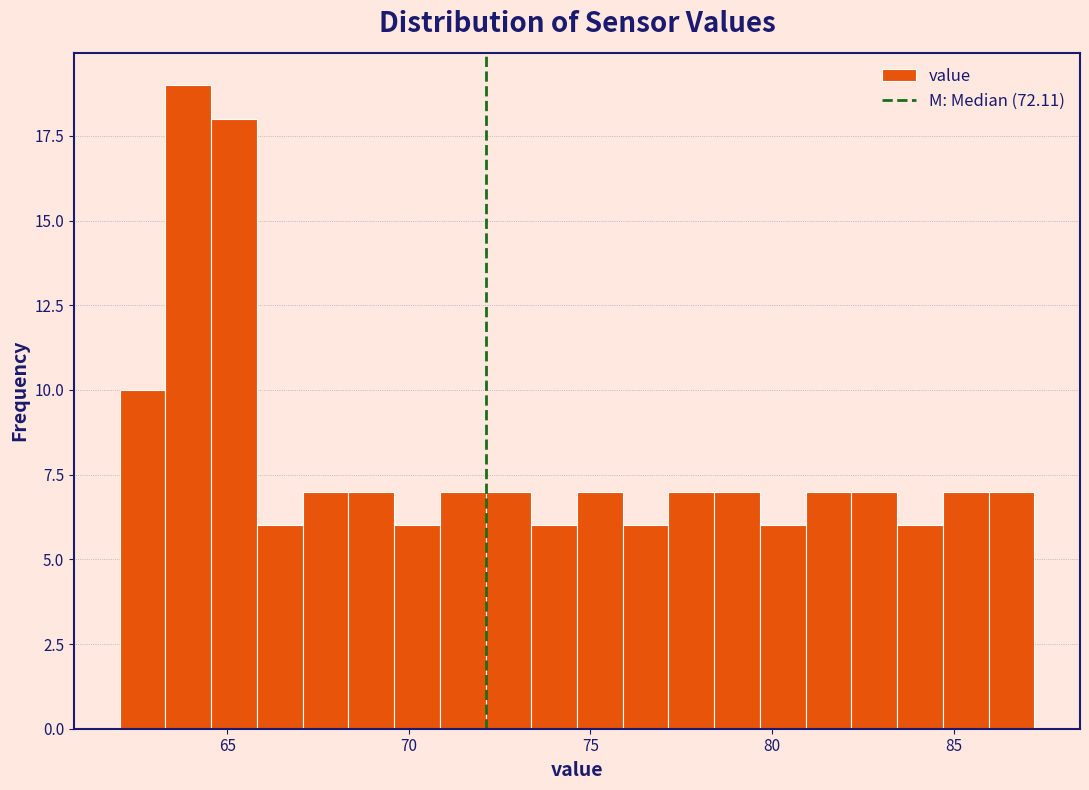

Around what value on the x-axis is the tallest bar? Give the approximate position of its centre, as read against the axis.

64.0